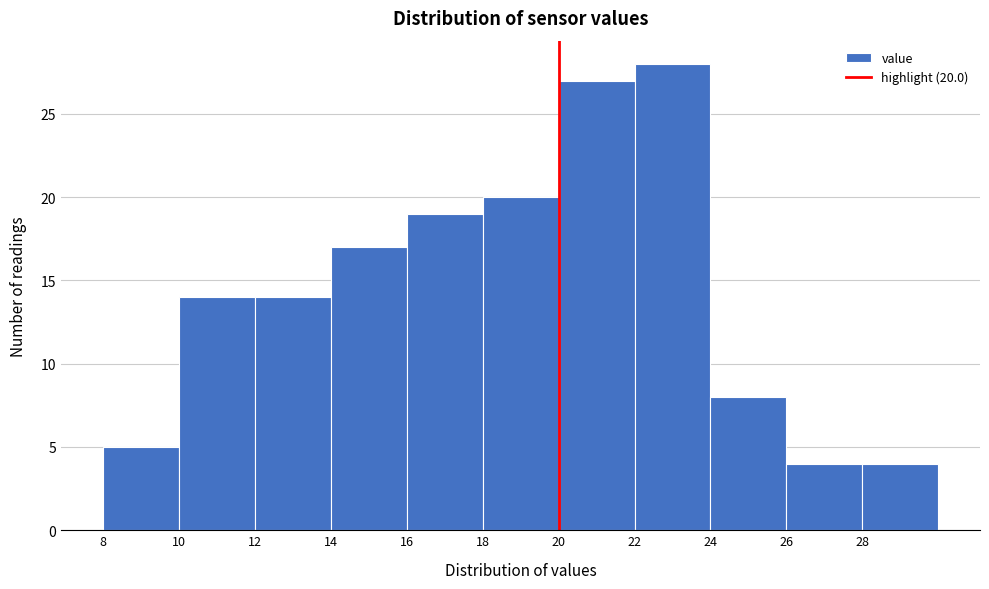

Which range on the x-axis has the tallest bar?

22 to 24